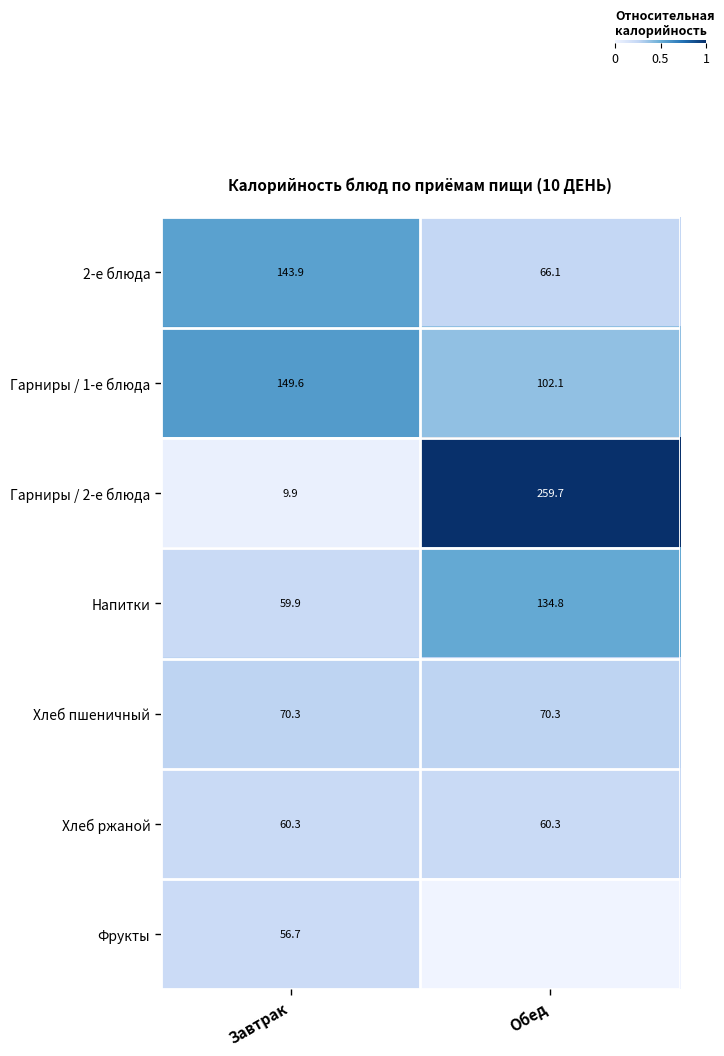

The row_1 series shows 0.3 at Обед. True or false?

False